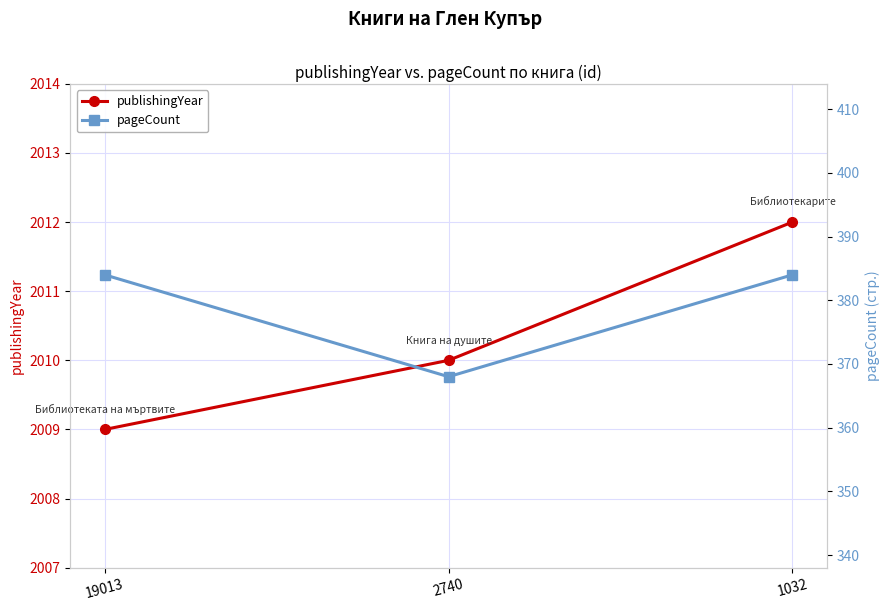

Rank the series by their maximum value, from lowest to highest.

pageCount, publishingYear